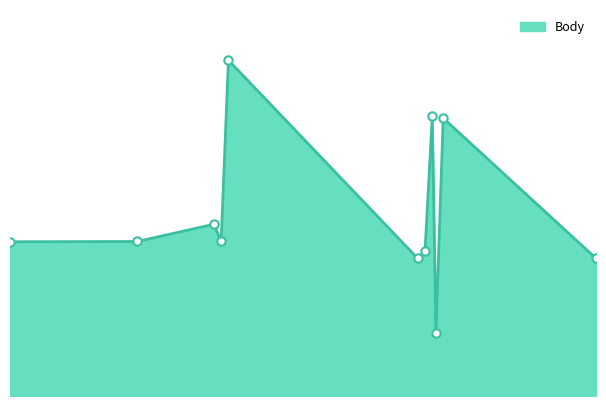

How many lines are shown in the chart?

1